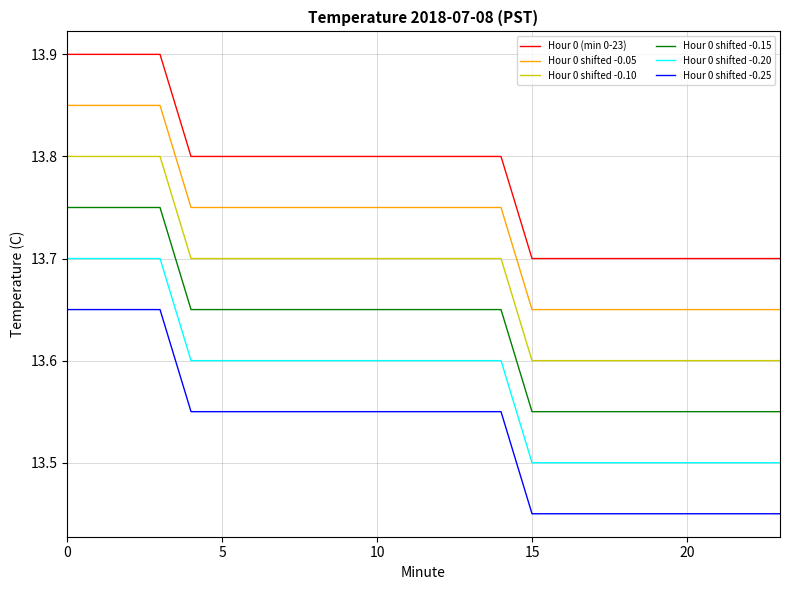

Which series has the largest total across all categories?

Hour 0 (min 0-23)